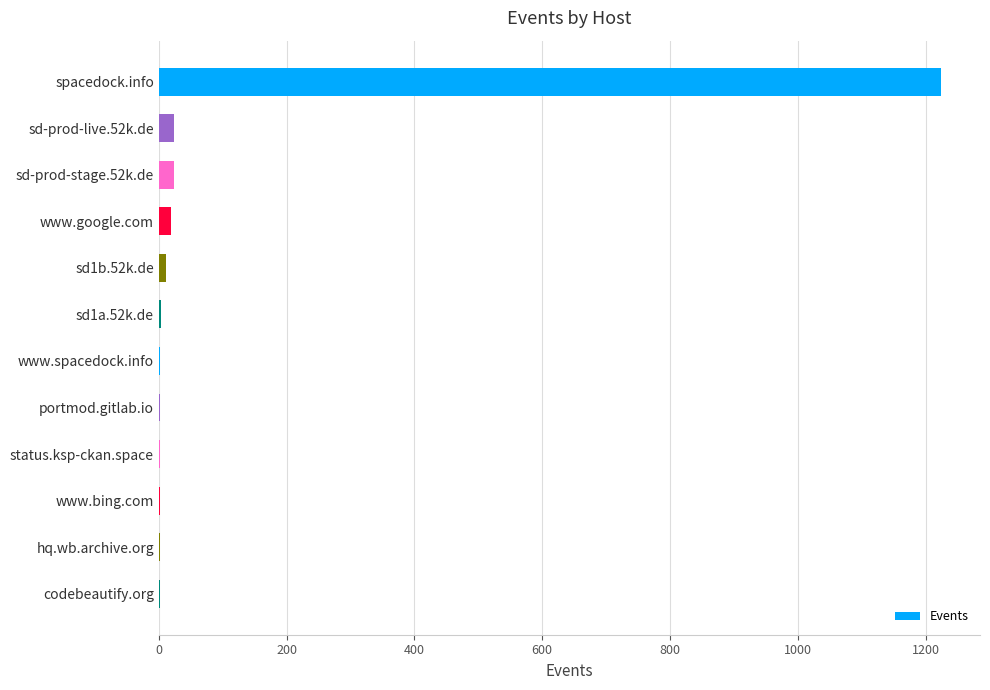

What is the sum of all values?

1312